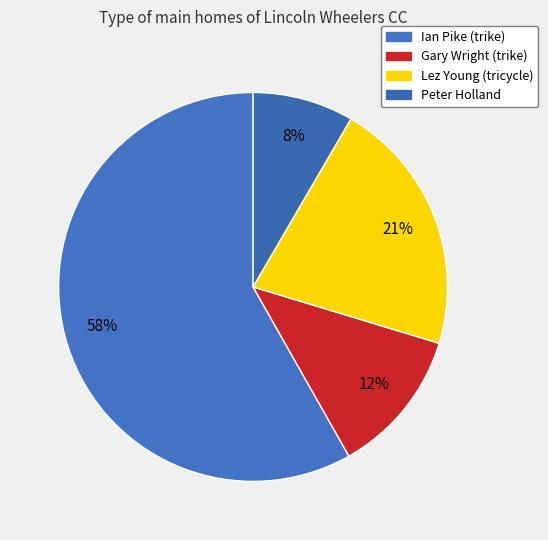

How many segments does this pie chart have?

4